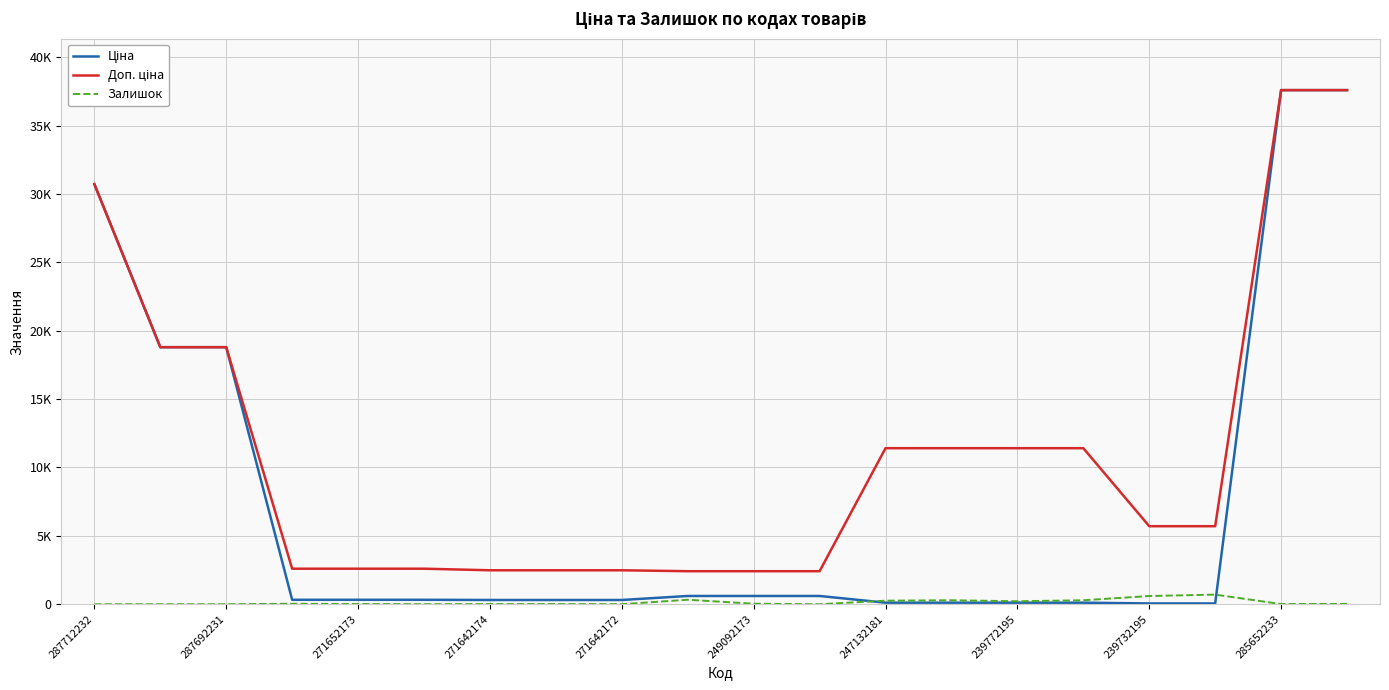

Where does the Залишок series first go above 23?

271642174